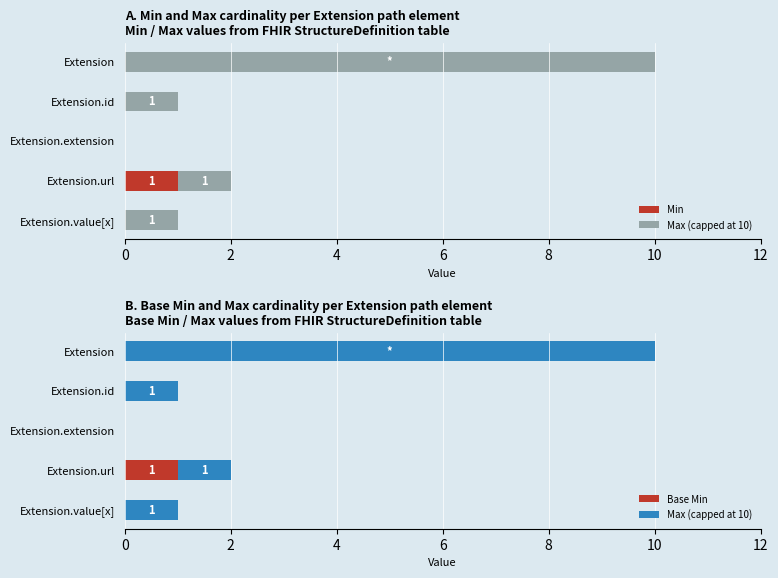

How many groups of bars are there?

5